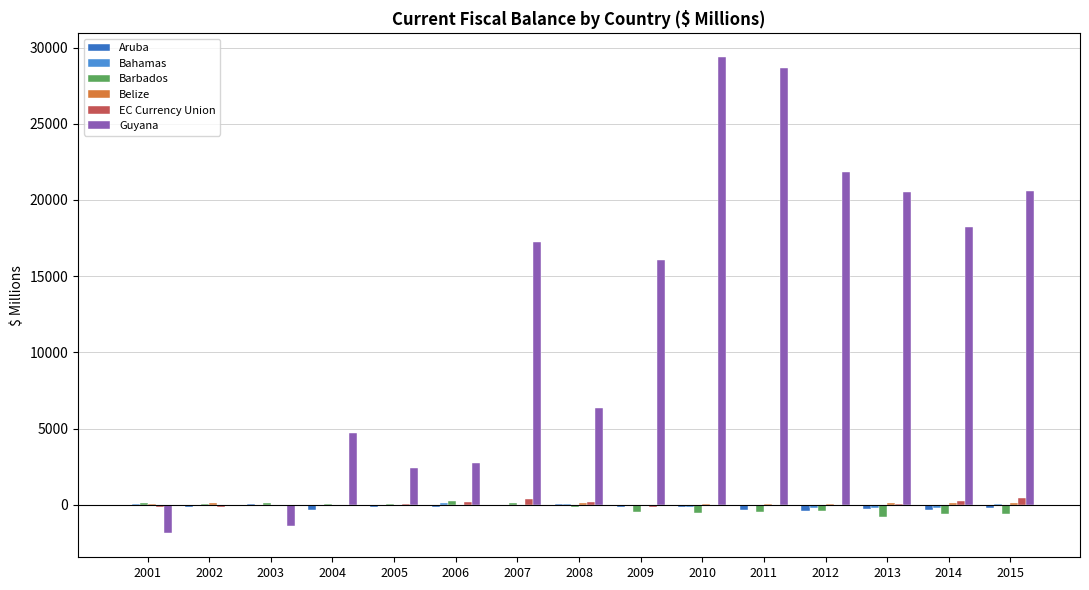

Where is Guyana nearest to the value 13747?

2009